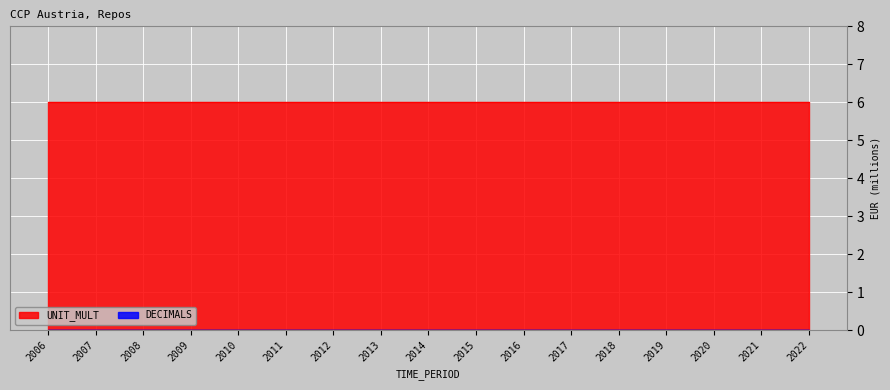

Reading right to left, what are all the values shown in this chart?

DECIMALS: 2022=0	2021=0	2020=0	2019=0	2018=0	2017=0	2016=0	2015=0	2014=0	2013=0	2012=0	2011=0	2010=0	2009=0	2008=0	2007=0	2006=0
UNIT_MULT: 2022=6	2021=6	2020=6	2019=6	2018=6	2017=6	2016=6	2015=6	2014=6	2013=6	2012=6	2011=6	2010=6	2009=6	2008=6	2007=6	2006=6